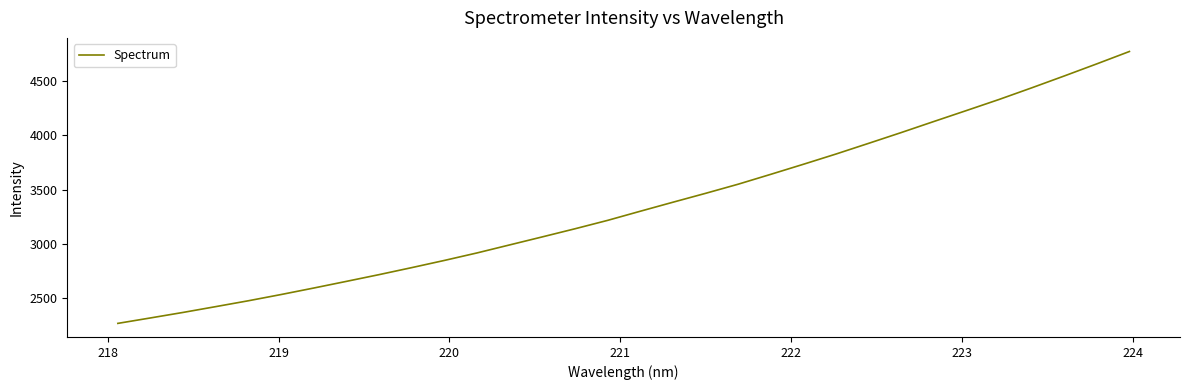

What is the greatest value displayed?

4771.2